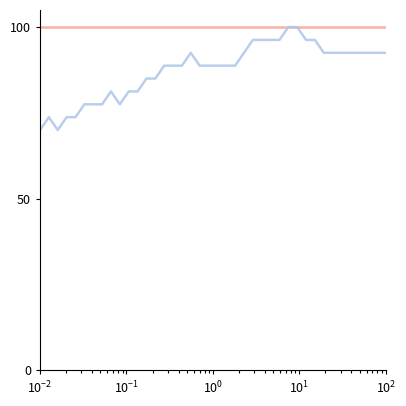

What is the greatest value displayed?

100.0